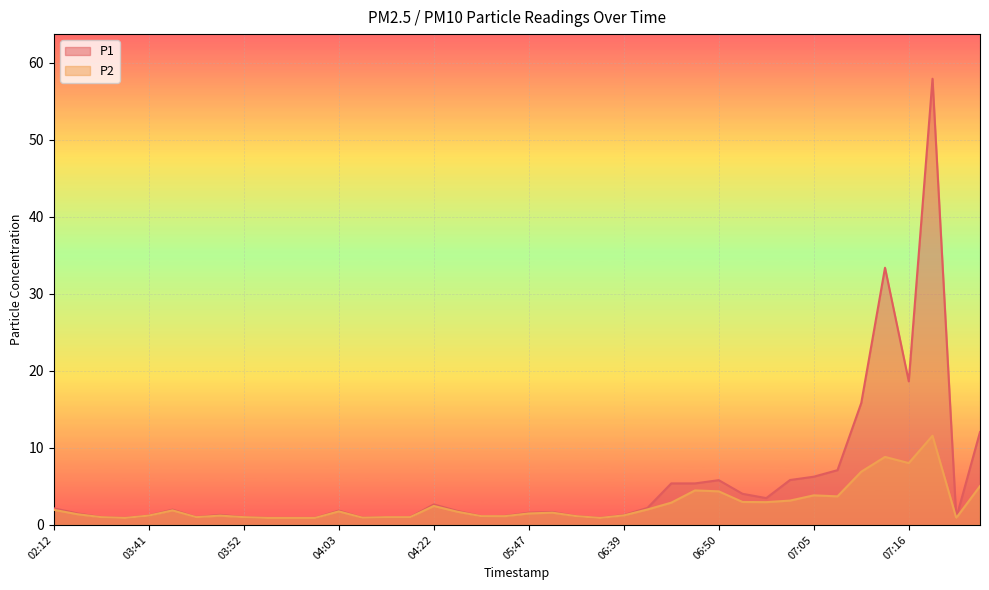

Rank the series at 06:59 from highest to lowest value.

P1, P2